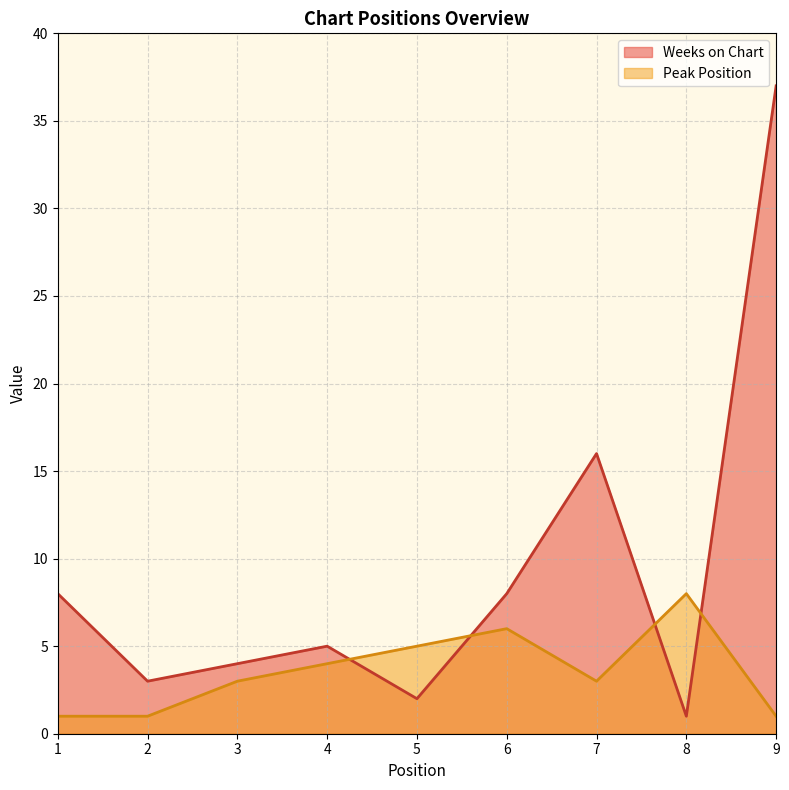

How many values in the Peak Position series exceed 3?

4